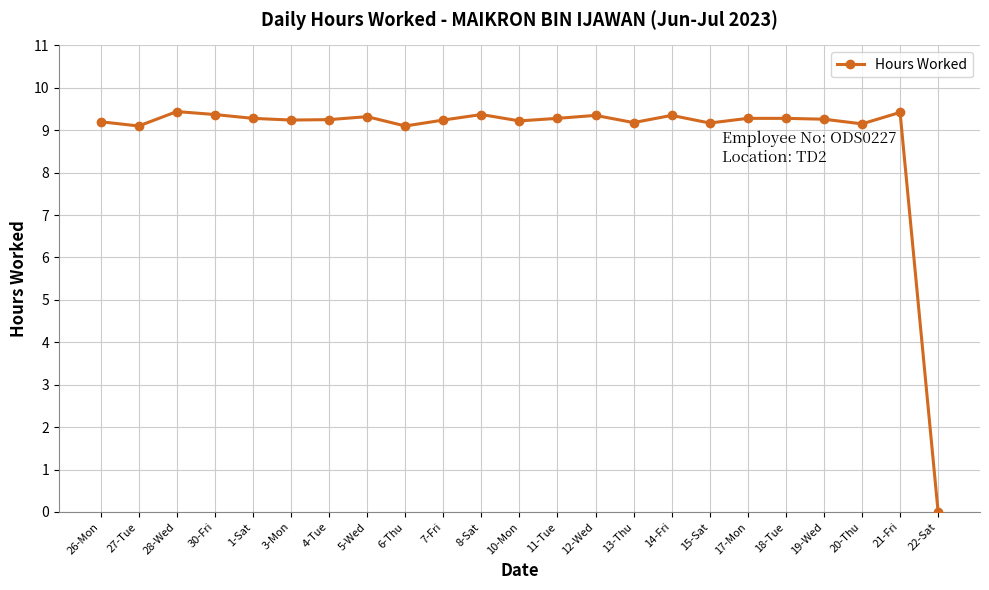

Is it true that the value at 1-Sat is 5.7?

False